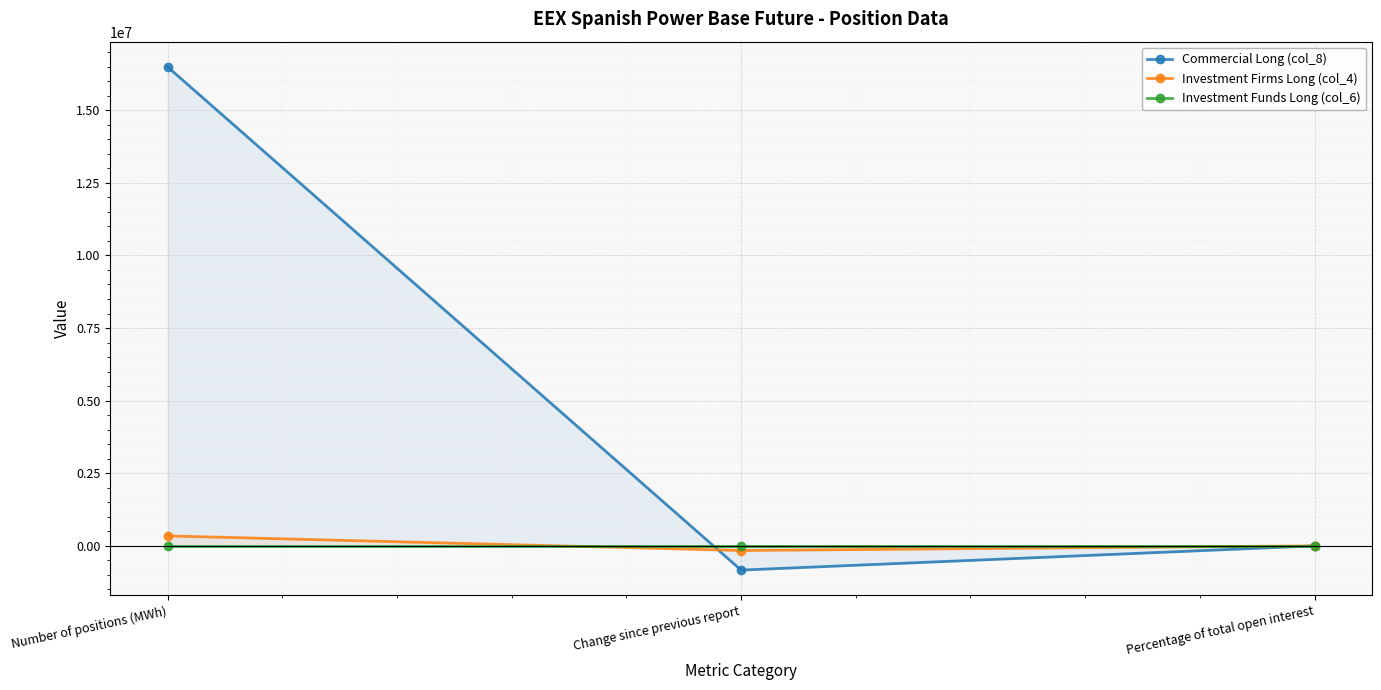

What is the difference between the highest and lowest values at Change since previous report?

834956.0